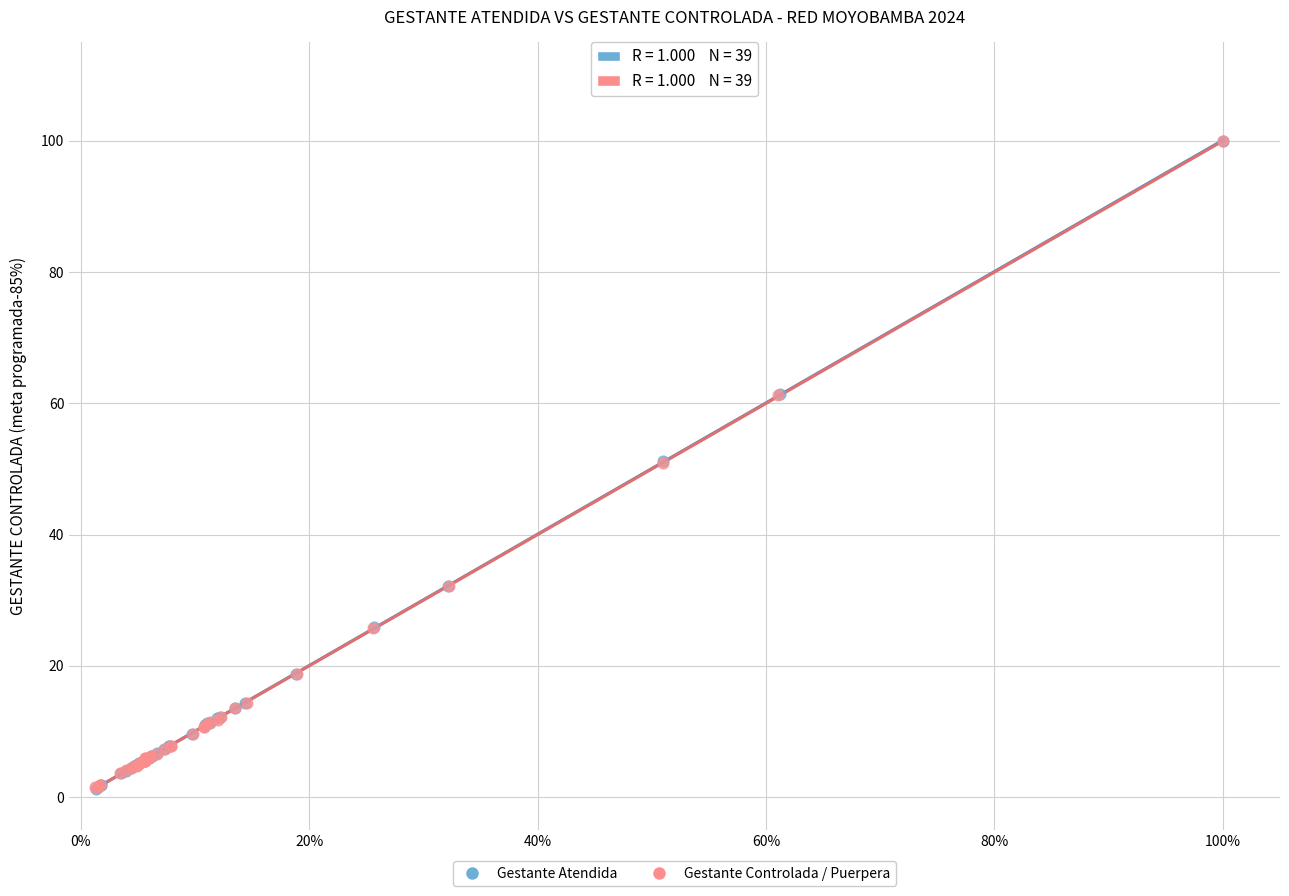

What are all the series names shown in the legend?

Gestante Atendida, Gestante Controlada / Puerpera